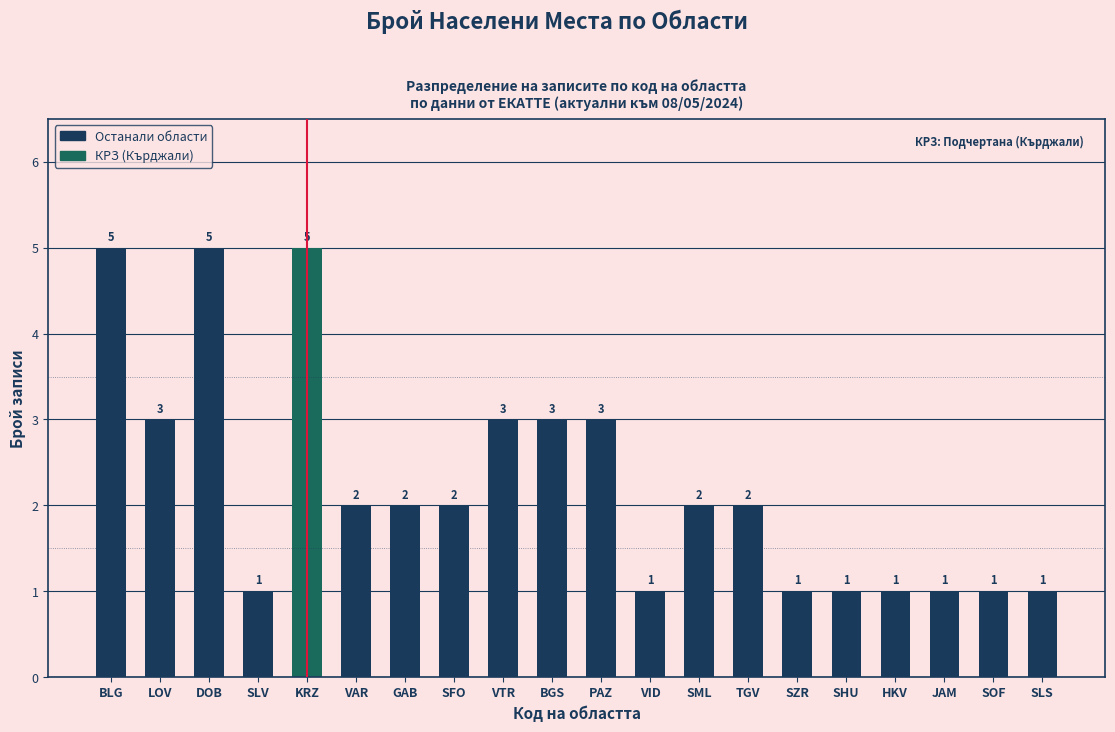

Which has a higher value, JAM or GAB?

GAB